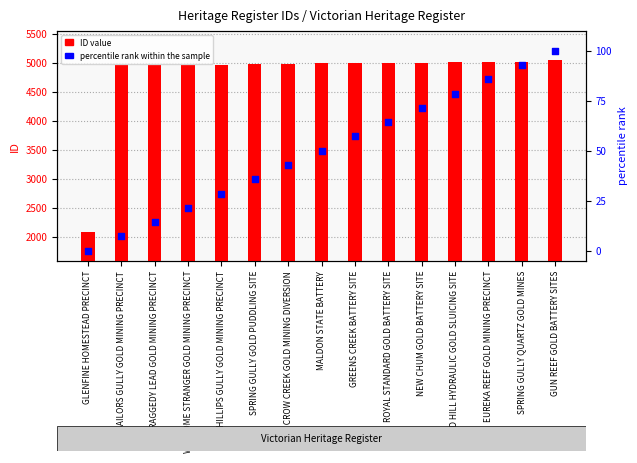

Which series reaches the minimum Y coordinate?

percentile rank within the sample